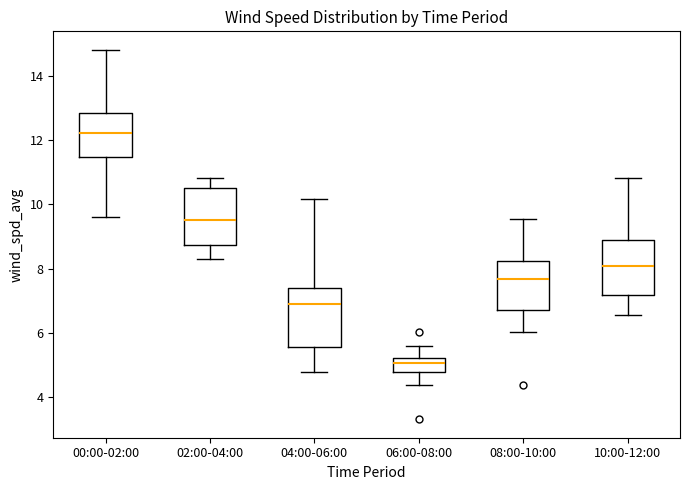

Which box has the highest median line?

00:00-02:00